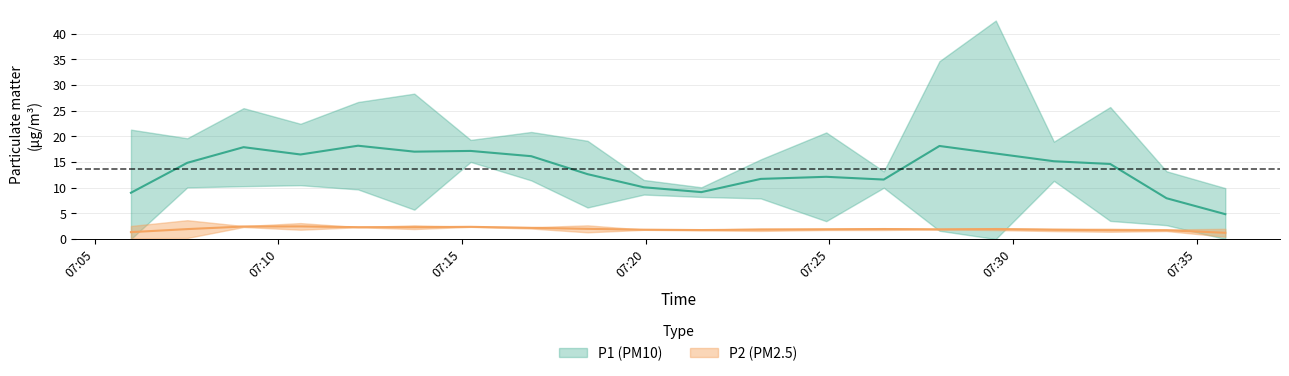

True or false: P2 has a value of 4.2 at 2.

False